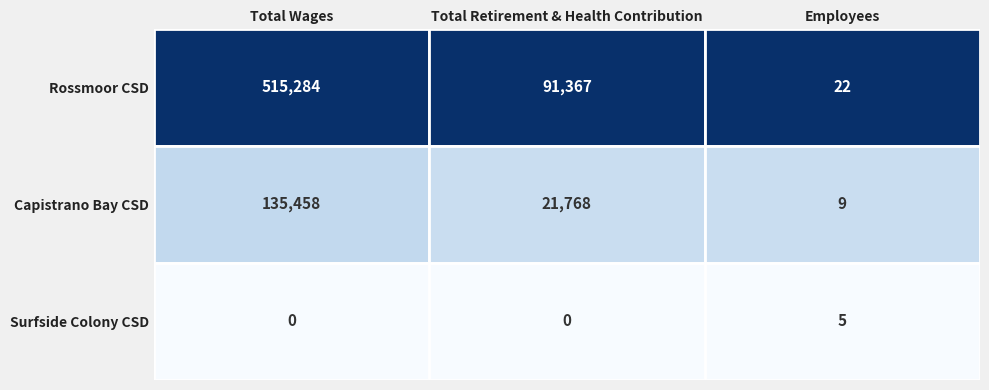

What is the difference between the highest and lowest values at Employees?

17